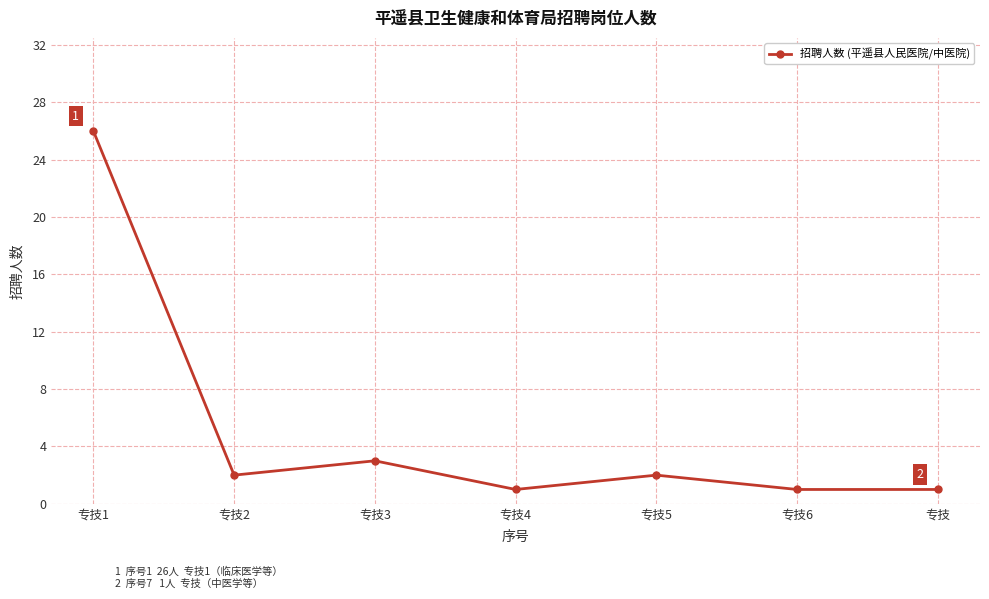

Between 专技1 and 专技, which is larger?

专技1